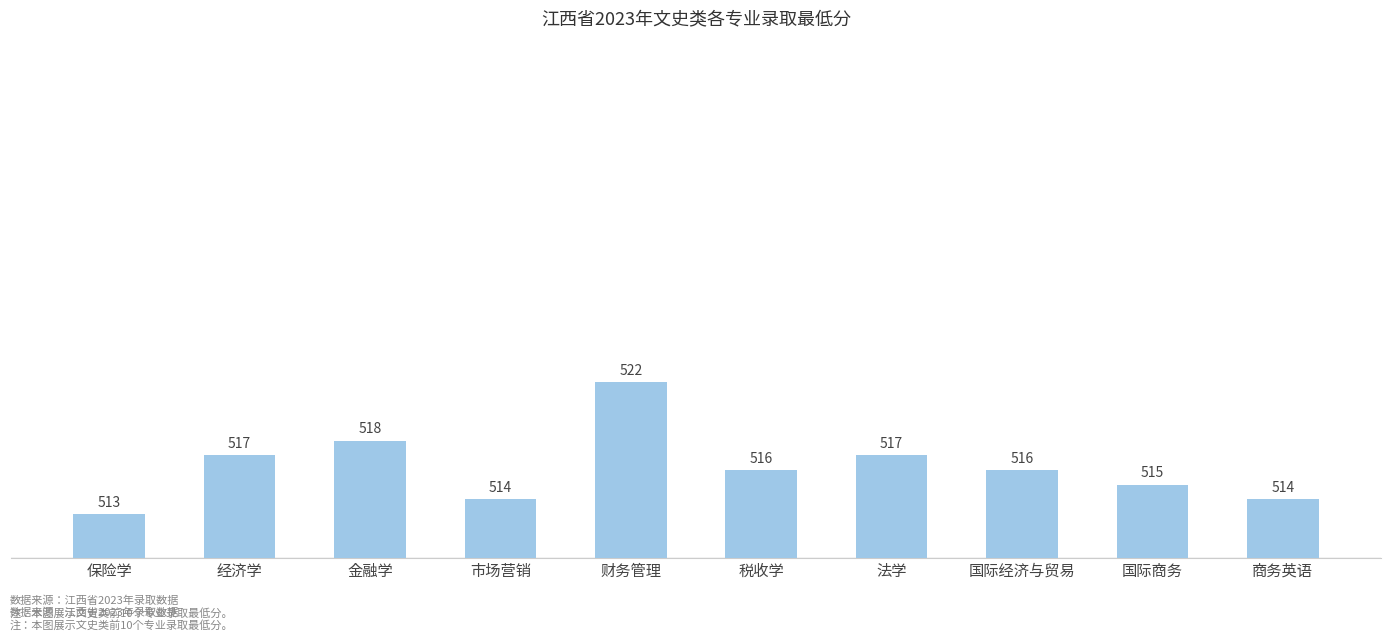

Does the chart contain stacked bars?

No